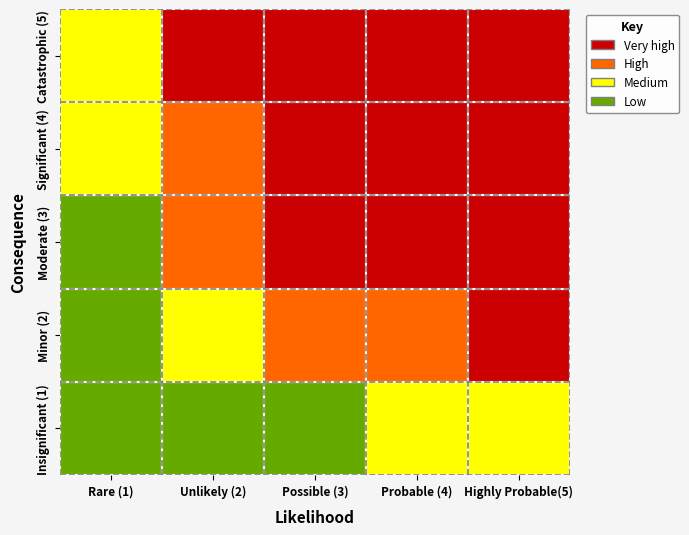

At which category is the sum across all series the highest?

4